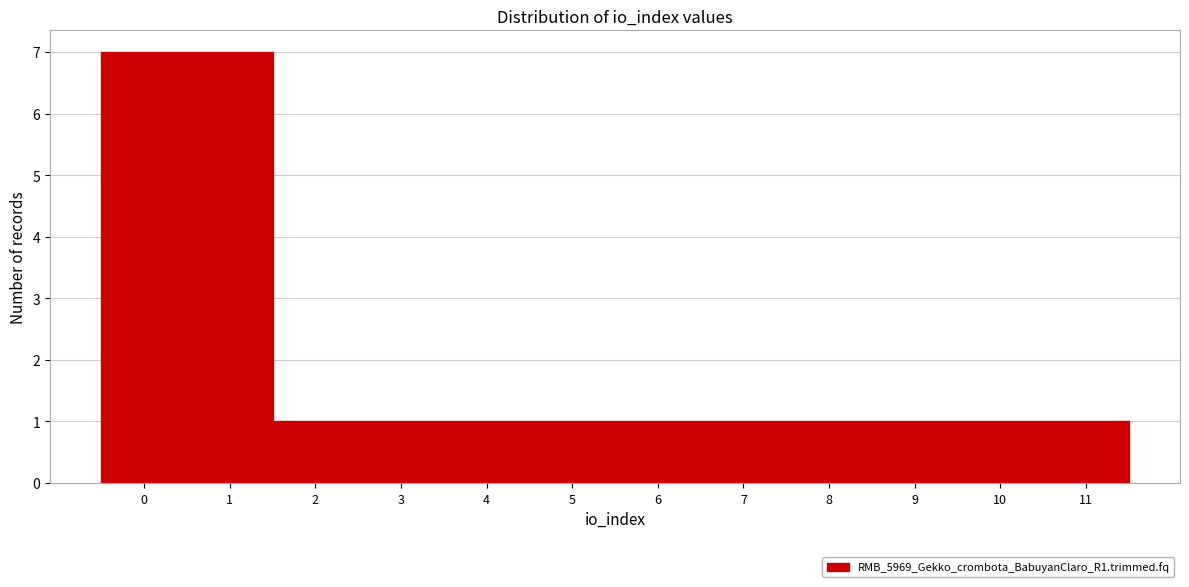

Reading left to right, transcribe this chart: for each bar, give the range it covers on the x-axis and its height. The values are not printed on the chart, so give them approximately, as read against the axis.

-0.5 to 0.5: 7
0.5 to 1.5: 7
1.5 to 2.5: 1
2.5 to 3.5: 1
3.5 to 4.5: 1
4.5 to 5.5: 1
5.5 to 6.5: 1
6.5 to 7.5: 1
7.5 to 8.5: 1
8.5 to 9.5: 1
9.5 to 10.5: 1
10.5 to 11.5: 1